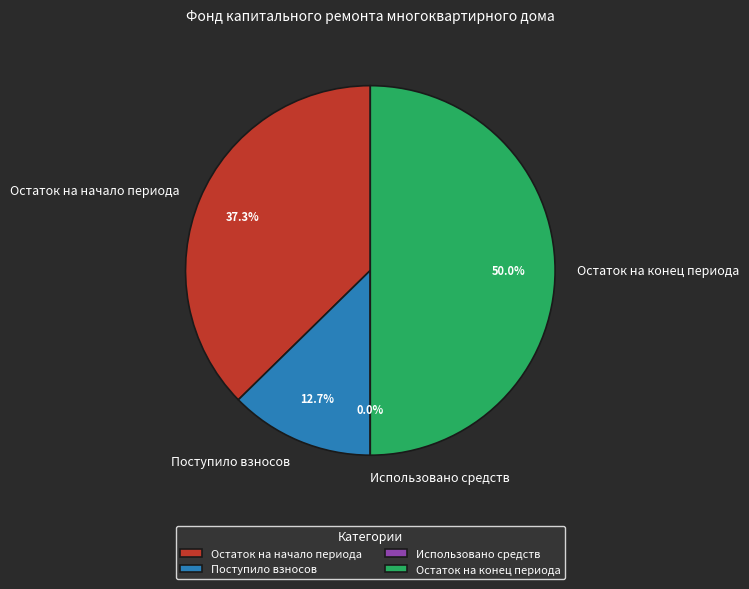

What is the change in value from Использовано средств to Остаток на конец периода?

+435.0